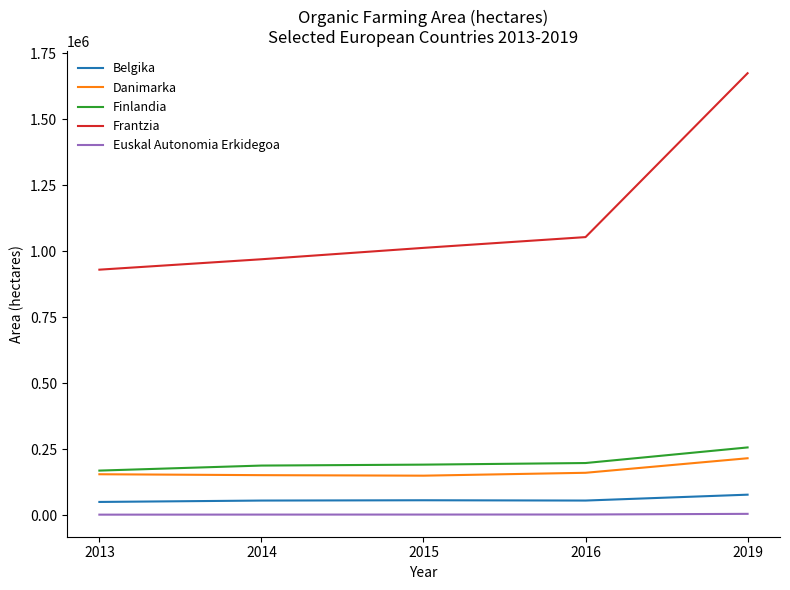

The value of Finlandia at 2016 is 198205. True or false?

True